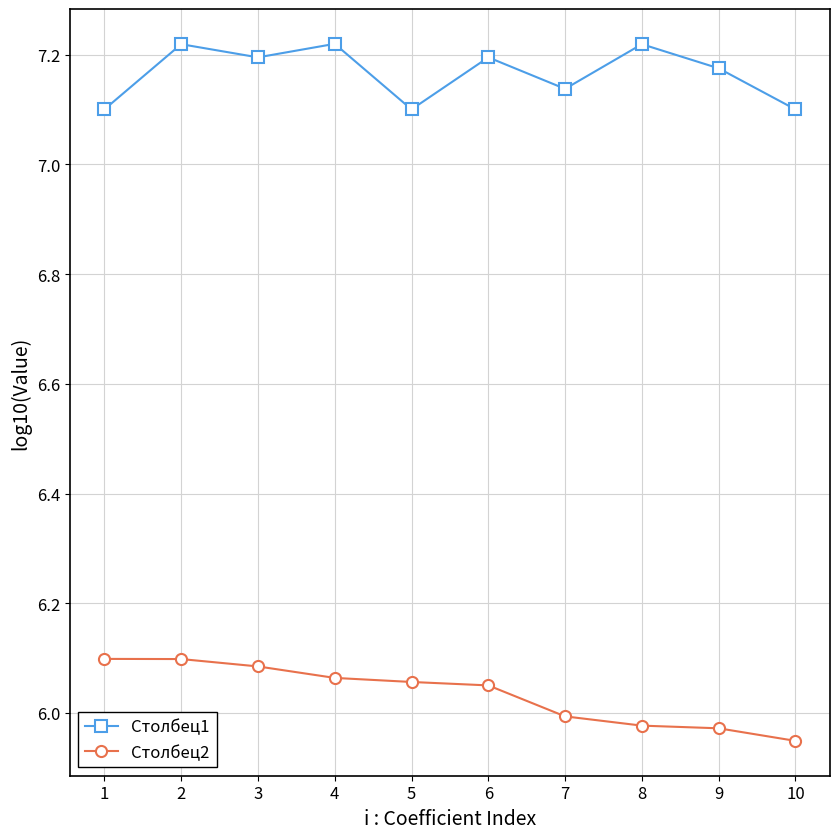

Count the number of categories in the chart.

10